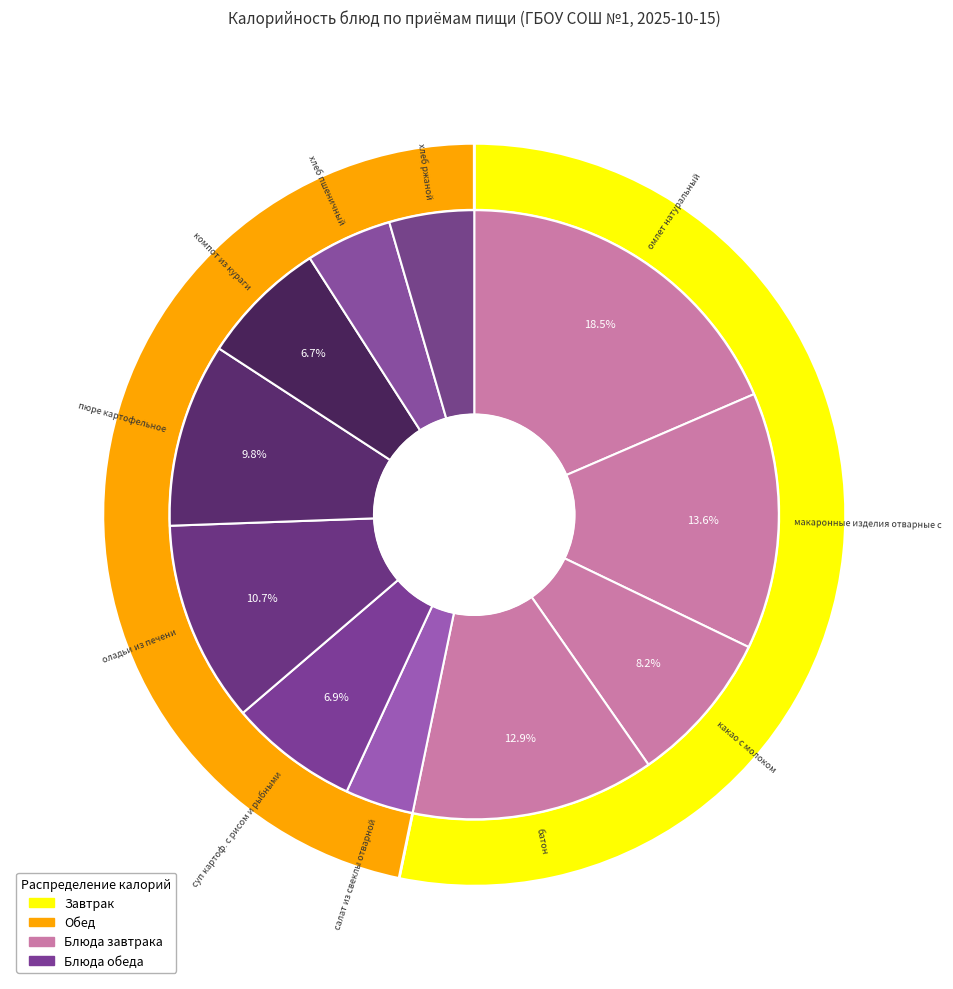

What is the change in value from оладьи из печени to пюре картофельное?

-14.3